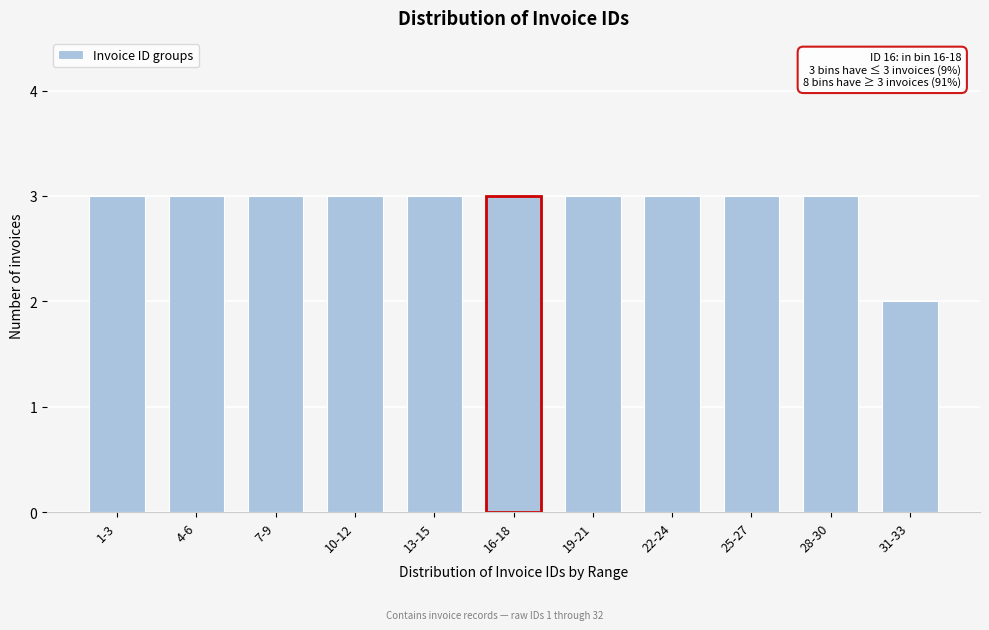

Reading left to right, extract all data points from this chart.

1-3=3	4-6=3	7-9=3	10-12=3	13-15=3	16-18=3	19-21=3	22-24=3	25-27=3	28-30=3	31-33=2